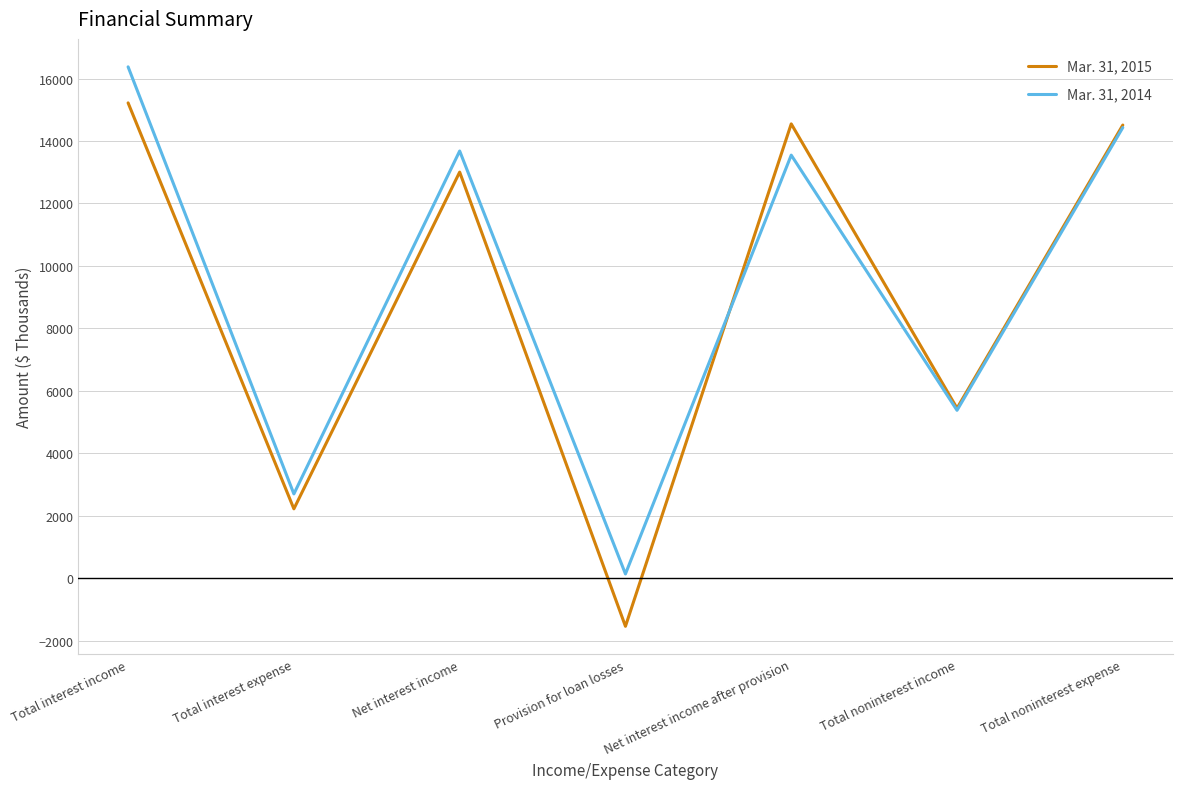

List the series in order of their peak value, lowest first.

Mar. 31, 2015, Mar. 31, 2014